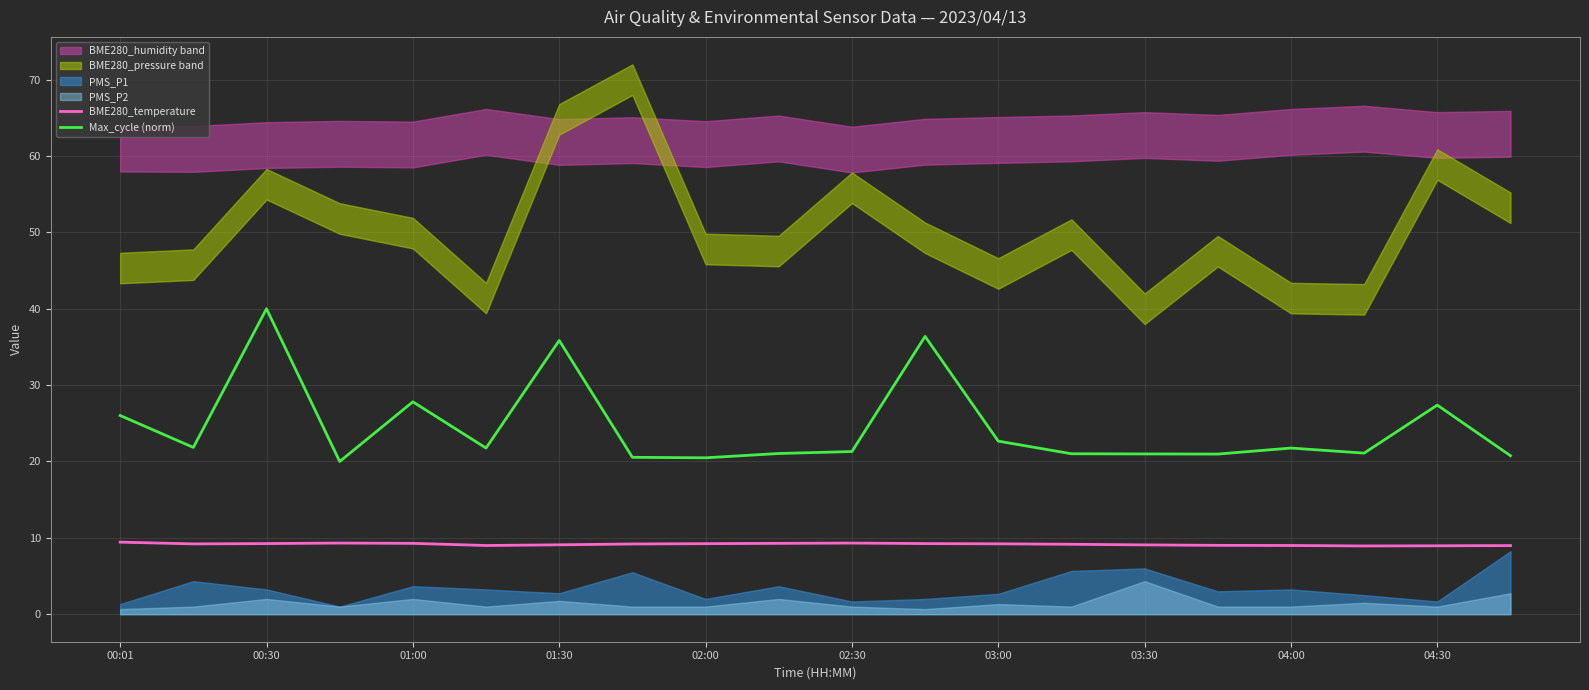

True or false: BME280_temperature and Max_cycle (norm) cross at least once.

False